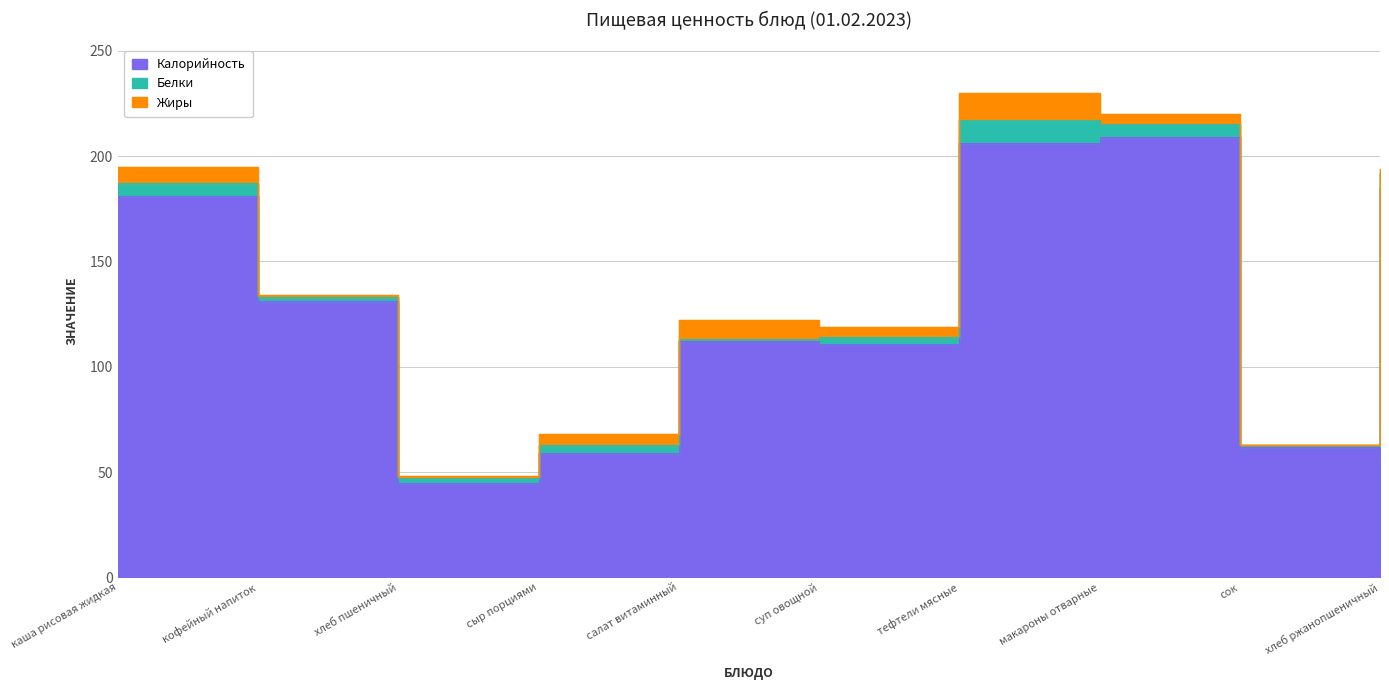

How many data points in Белки are above 4?

4